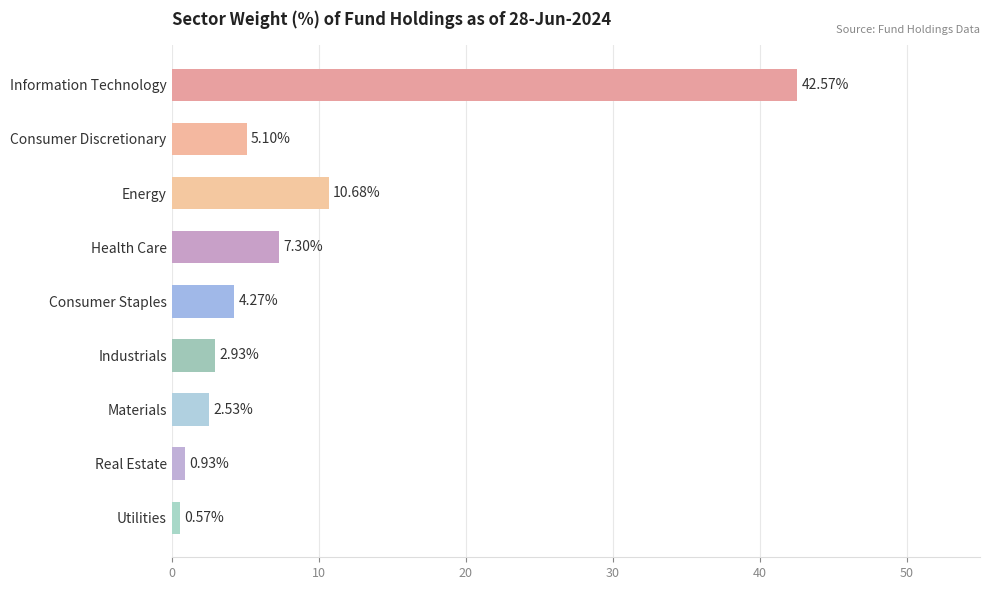

What is the difference between the second highest and minimum values?

10.1